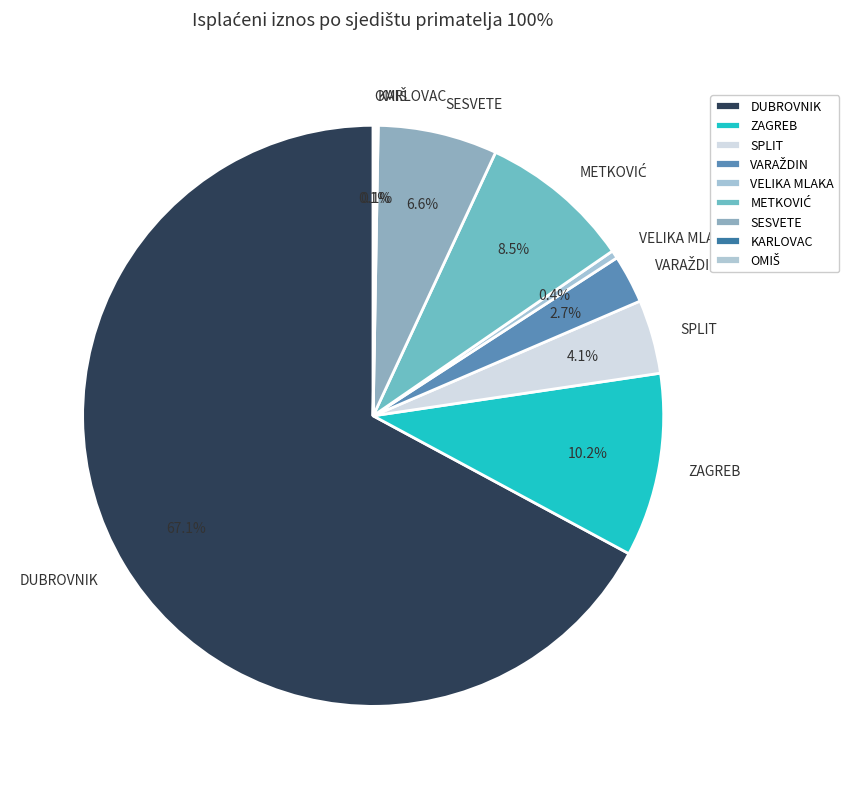

To the nearest percent, what is the difference between the largest and smallest slice percentages?

67%